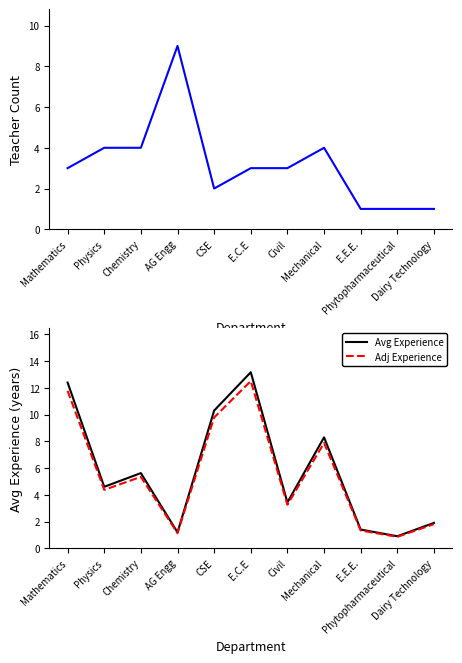

At which category is the sum across all series the highest?

E.C.E